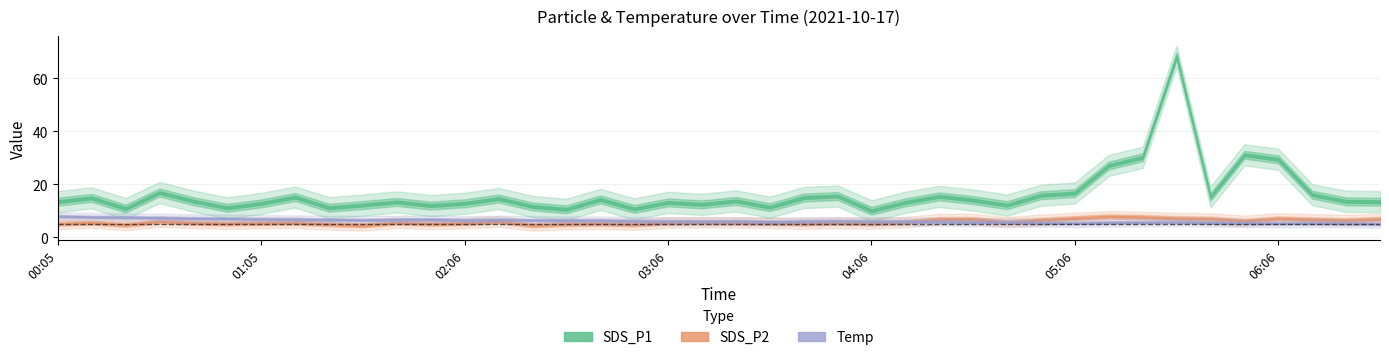

In Temp, how many points are higher than both neighbors (excluding endpoints)?

7